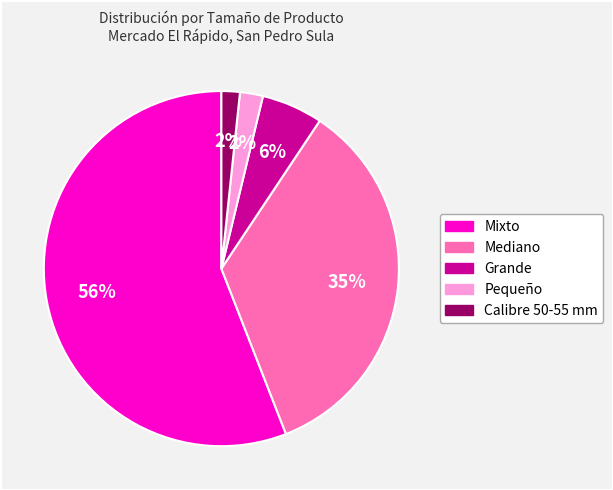

Is there any slice that represents more than half of the pie?

Yes